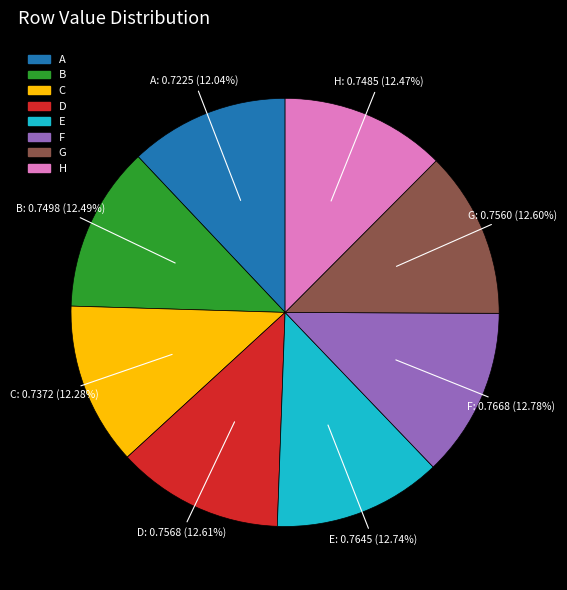

To the nearest percent, what percentage of the pie is C?

12%